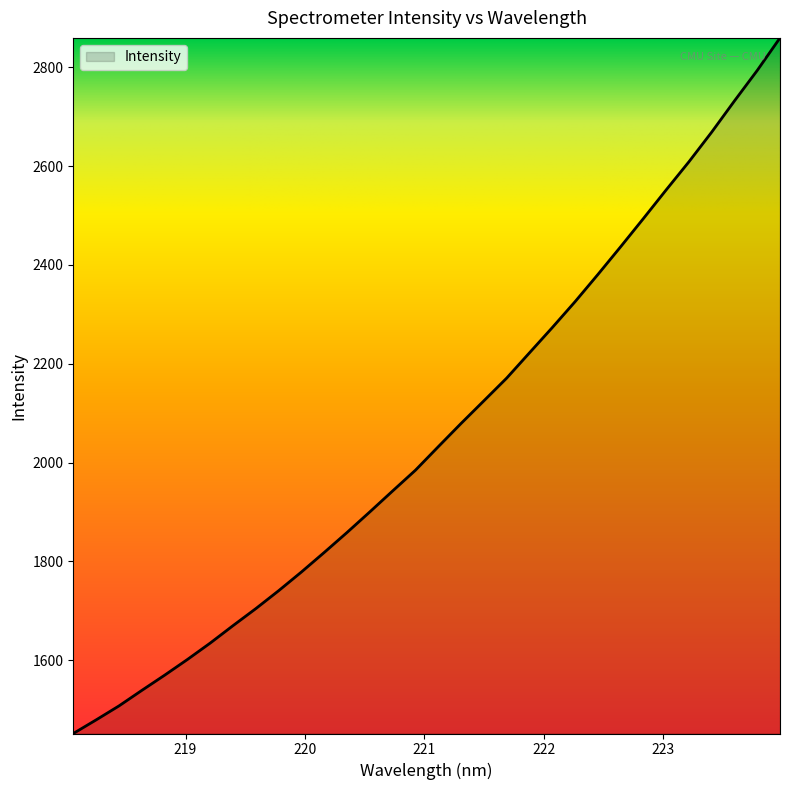

What is the maximum value shown in the chart?

2859.7